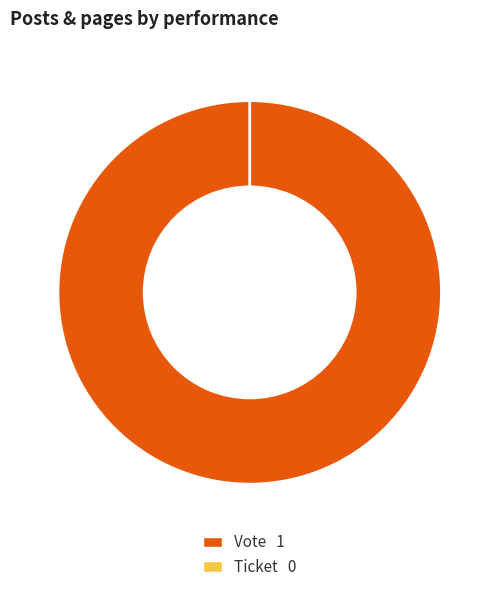

Combined, do Vote and Ticket account for over 50%?

Yes